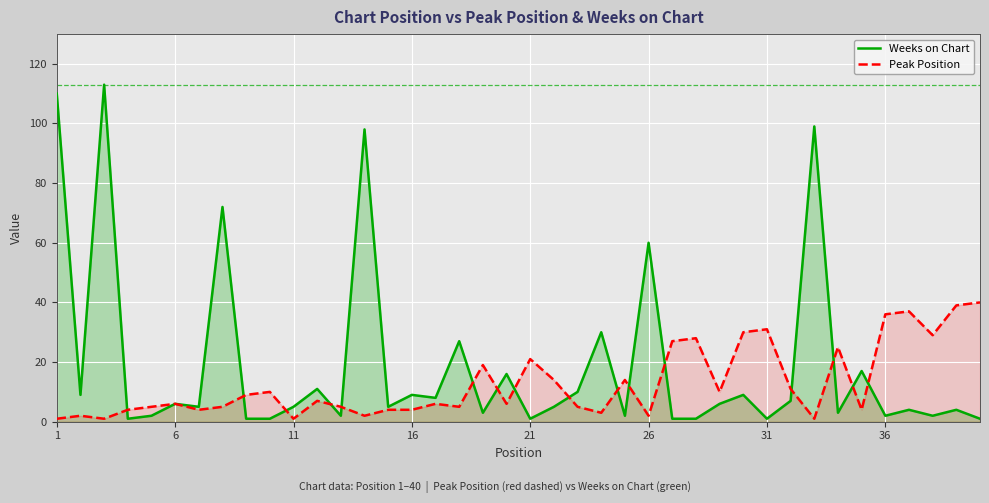

What is the maximum value for Peak Position?

40